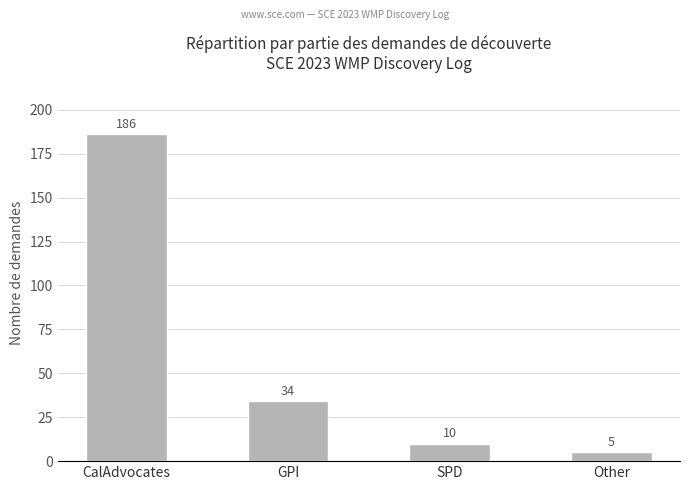

Reading left to right, extract all data points from this chart.

186	34	10	5